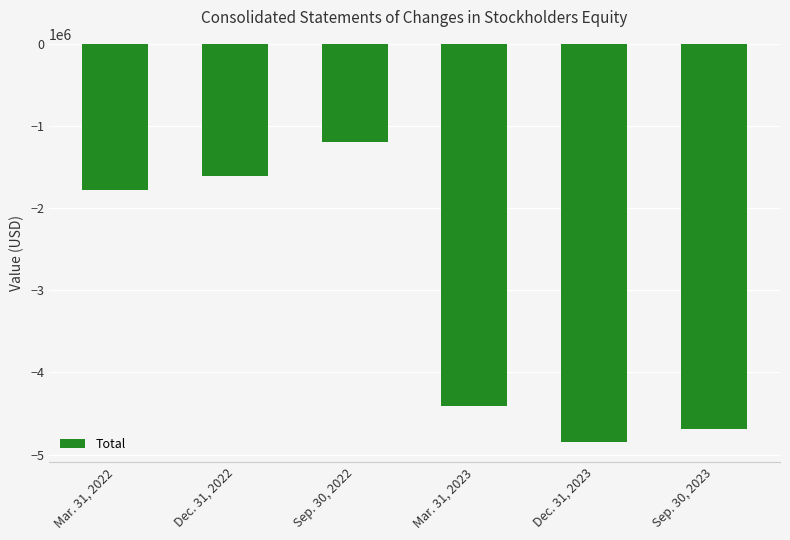

What is the minimum value shown in the chart?

-4847068